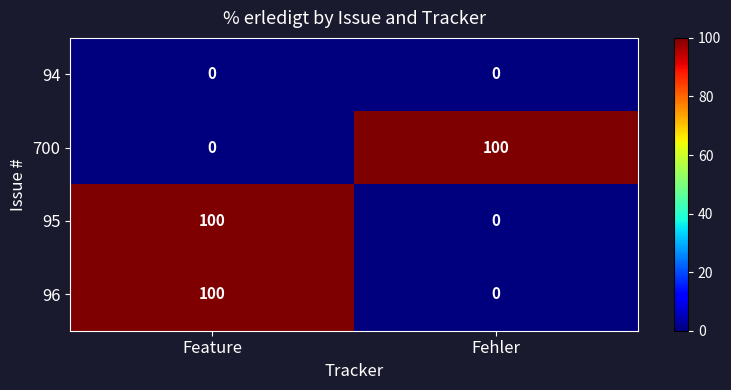

Reading left to right, what are all the values shown in this chart?

94: Feature=0	Fehler=0
700: Feature=0	Fehler=100
95: Feature=100	Fehler=0
96: Feature=100	Fehler=0